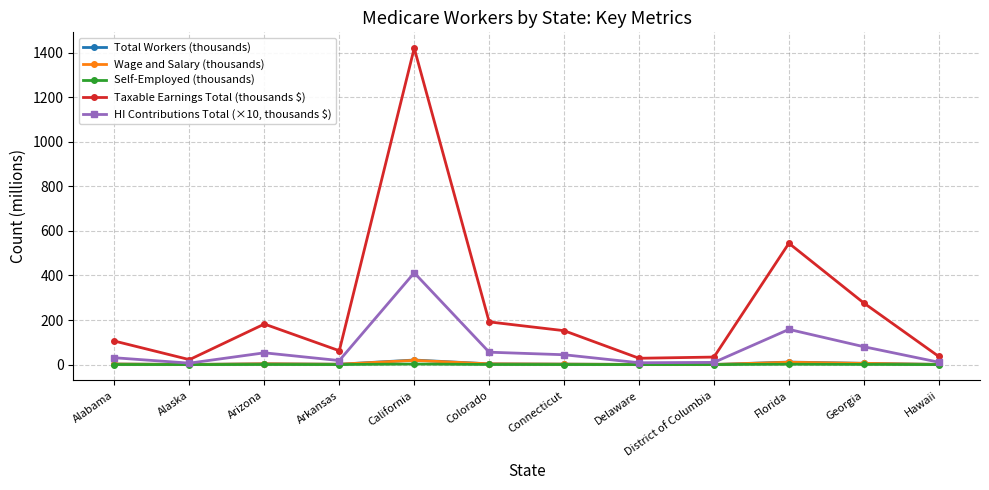

Which series has the widest spread of values?

Taxable Earnings Total (thousands $)